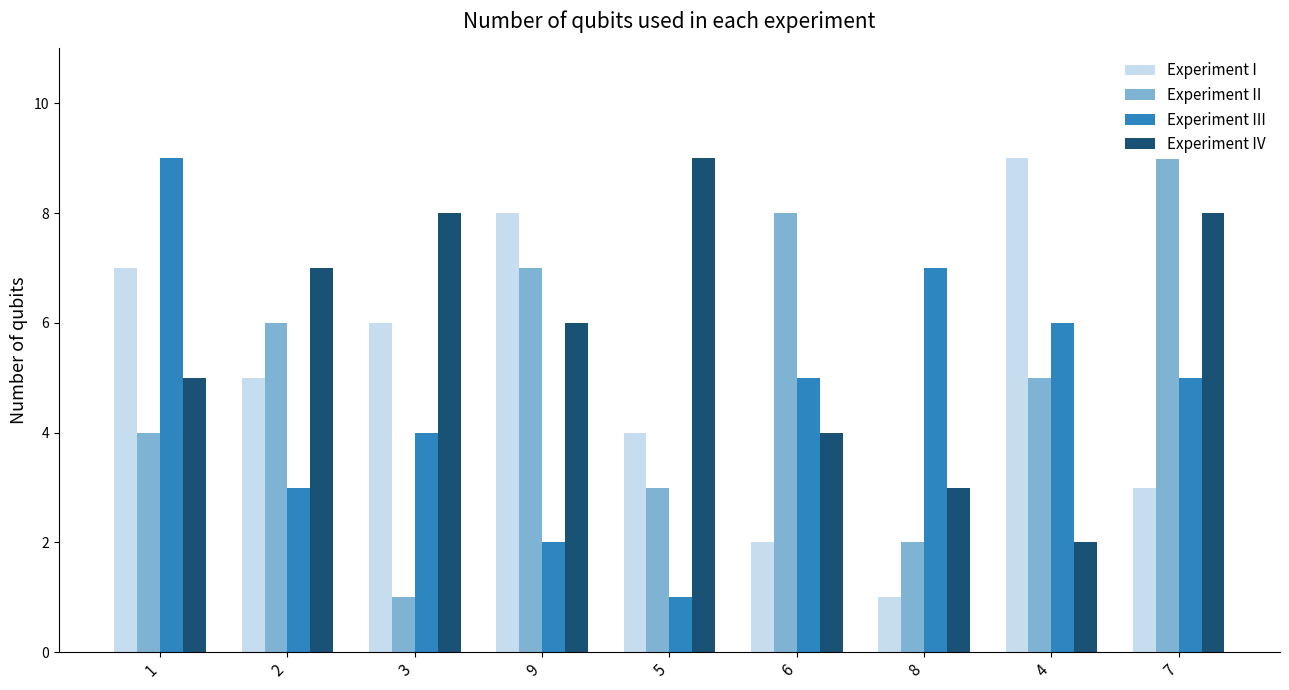

At which category is the sum across all series the highest?

1